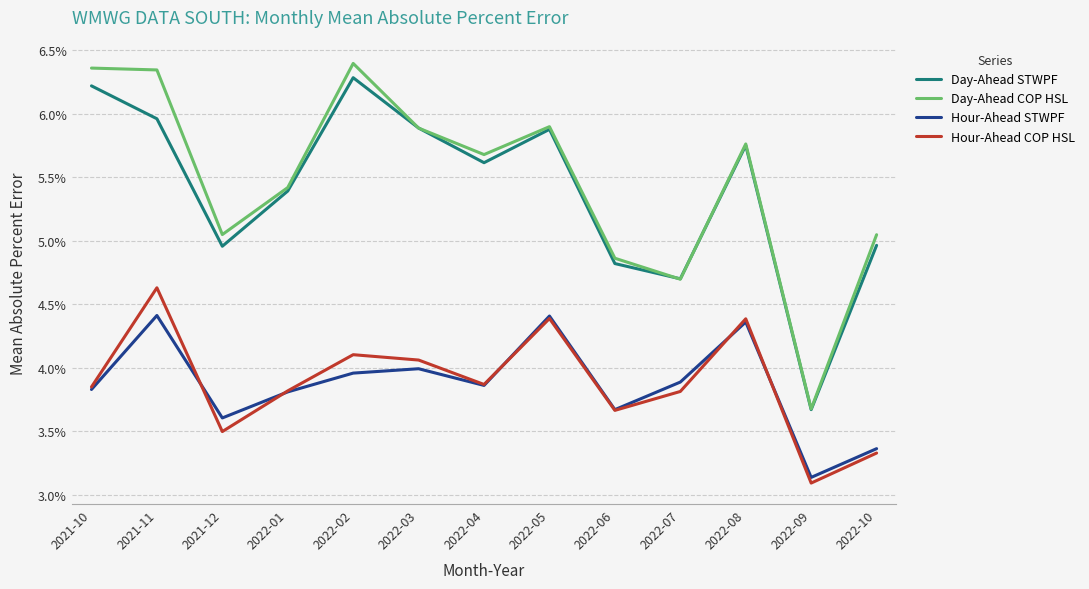

Count the Hour-Ahead STWPF values in the range 0 to 1.

13